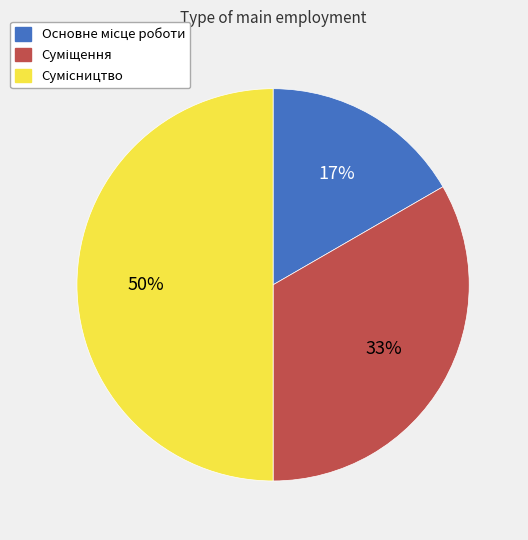

Count the number of slices in the pie.

3